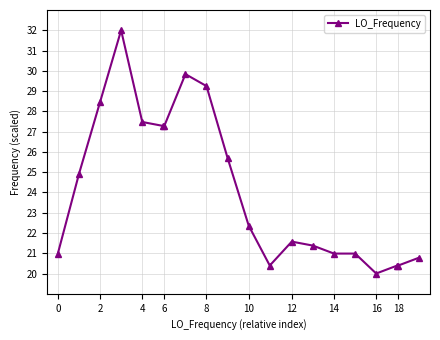

What is the value of the 11th point from the left?

22.4